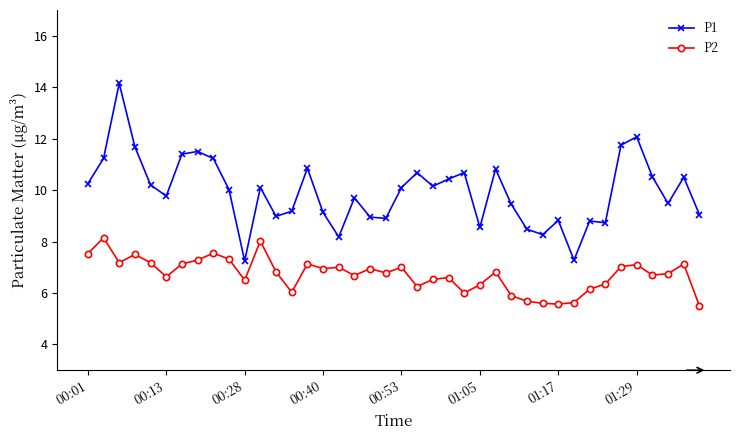

List the series in order of their peak value, highest first.

P1, P2